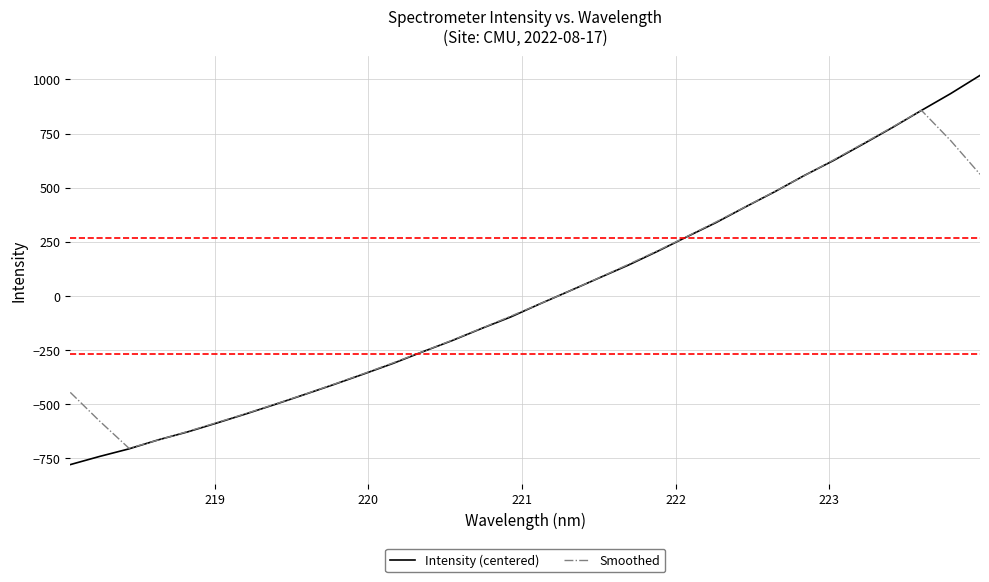

Which series has the largest range (max minus min)?

Intensity (centered)